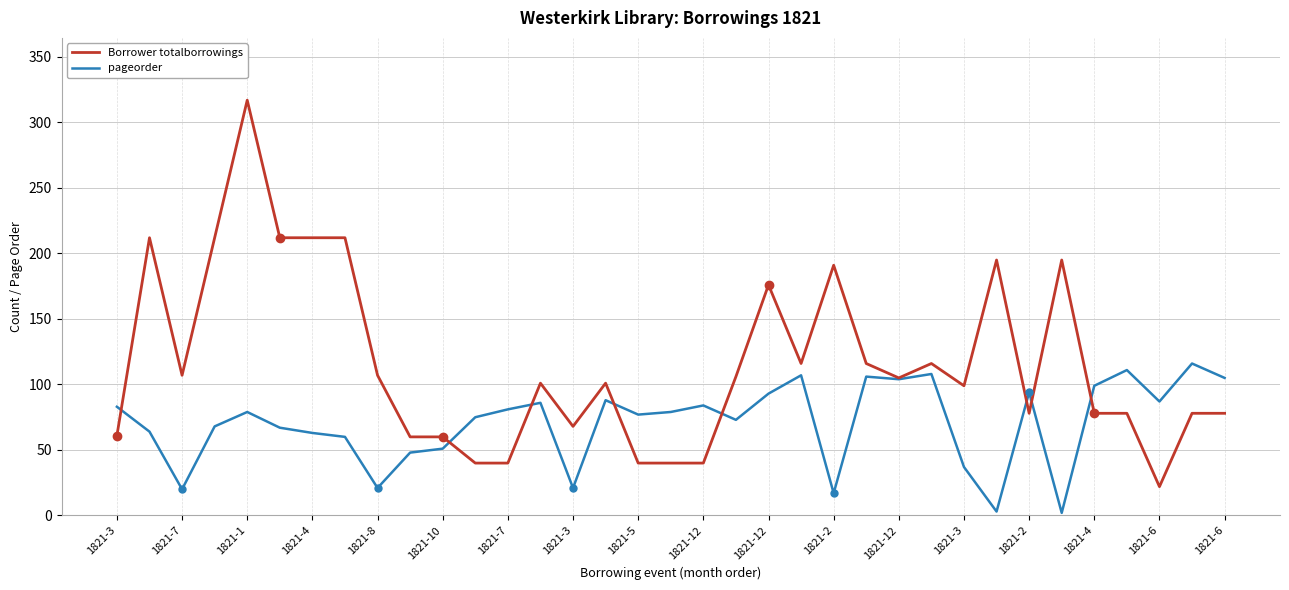

What is the minimum value shown in the chart?

2